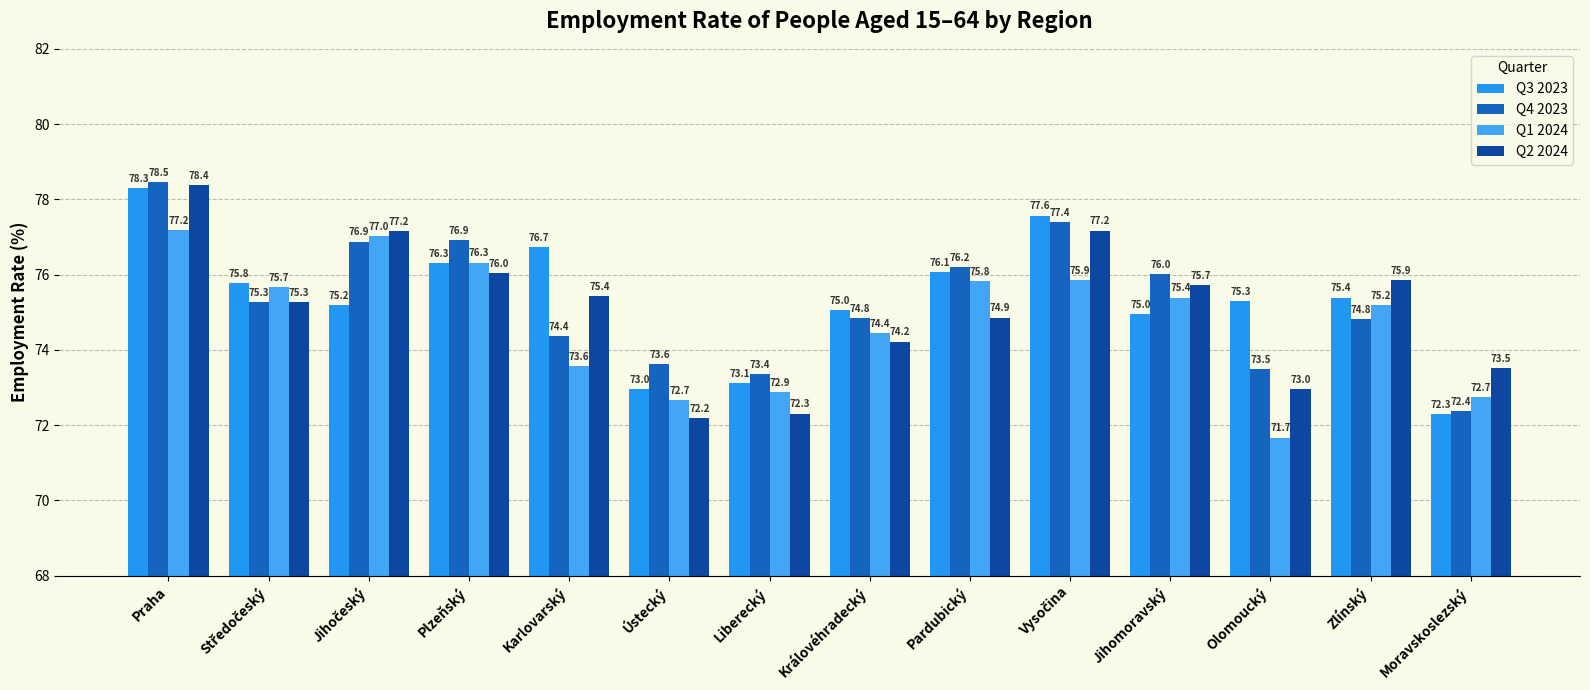

How many bars are there in each group?

4